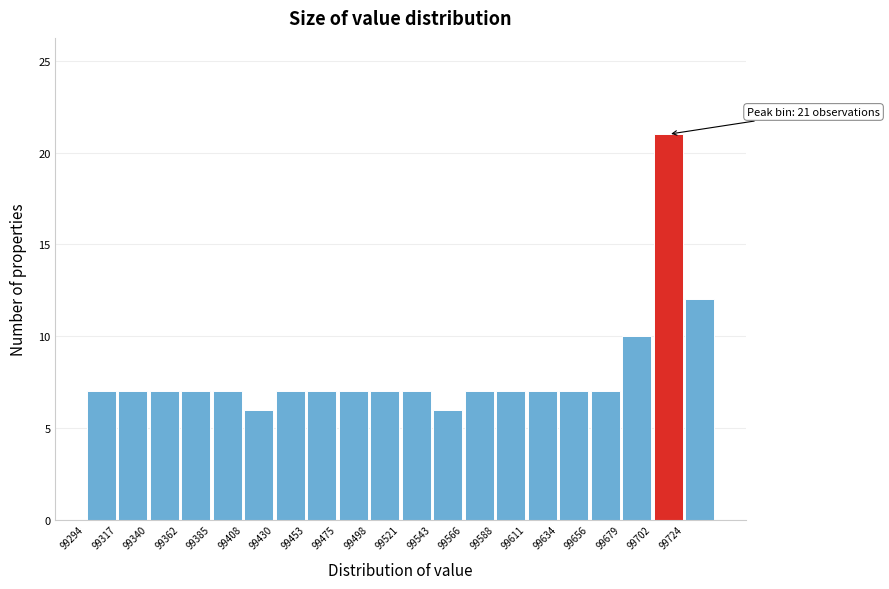

Which range on the x-axis has the tallest bar?

99700 to 99725